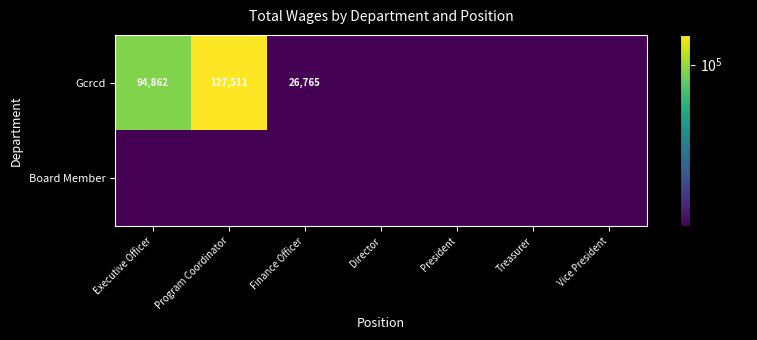

Is it true that Gcrcd equals 40563 at Program Coordinator?

False